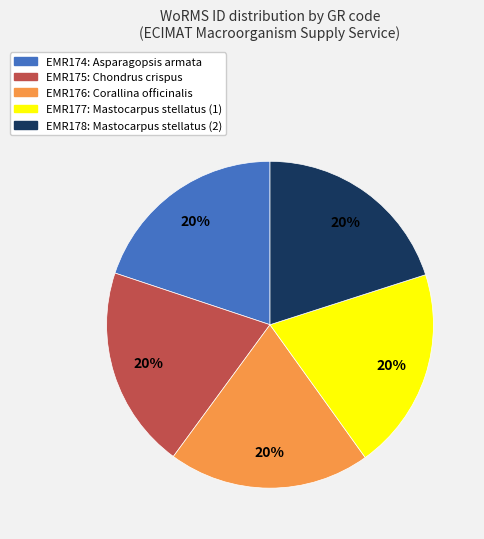

To the nearest percent, what portion does EMR174 represent?

20%